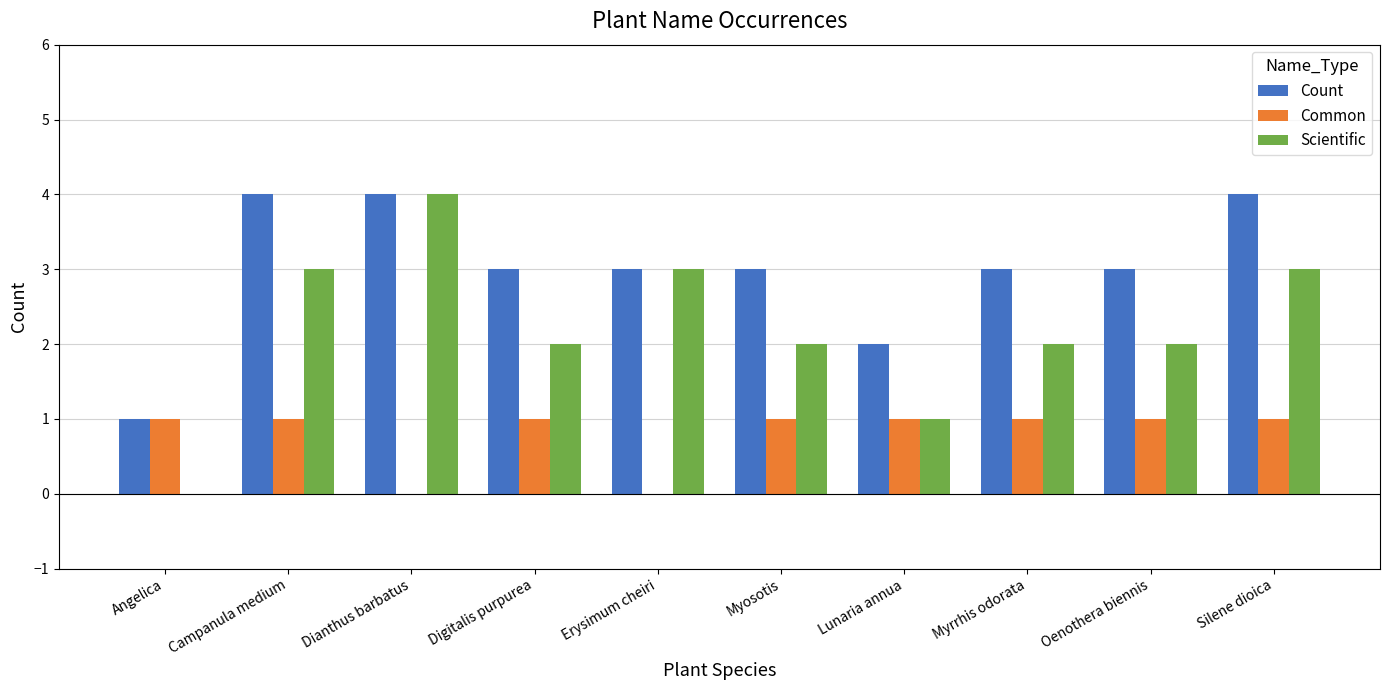

Reading left to right, extract all data points from this chart.

Count: Angelica=1	Campanula medium=4	Dianthus barbatus=4	Digitalis purpurea=3	Erysimum cheiri=3	Myosotis=3	Lunaria annua=2	Myrrhis odorata=3	Oenothera biennis=3	Silene dioica=4
Common: Angelica=1	Campanula medium=1	Dianthus barbatus=0	Digitalis purpurea=1	Erysimum cheiri=0	Myosotis=1	Lunaria annua=1	Myrrhis odorata=1	Oenothera biennis=1	Silene dioica=1
Scientific: Angelica=0	Campanula medium=3	Dianthus barbatus=4	Digitalis purpurea=2	Erysimum cheiri=3	Myosotis=2	Lunaria annua=1	Myrrhis odorata=2	Oenothera biennis=2	Silene dioica=3